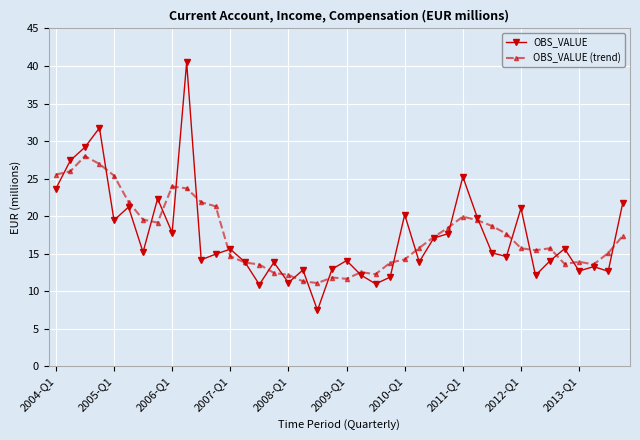

In OBS_VALUE, how many points are lower than both neighbors (excluding endpoints)?

13